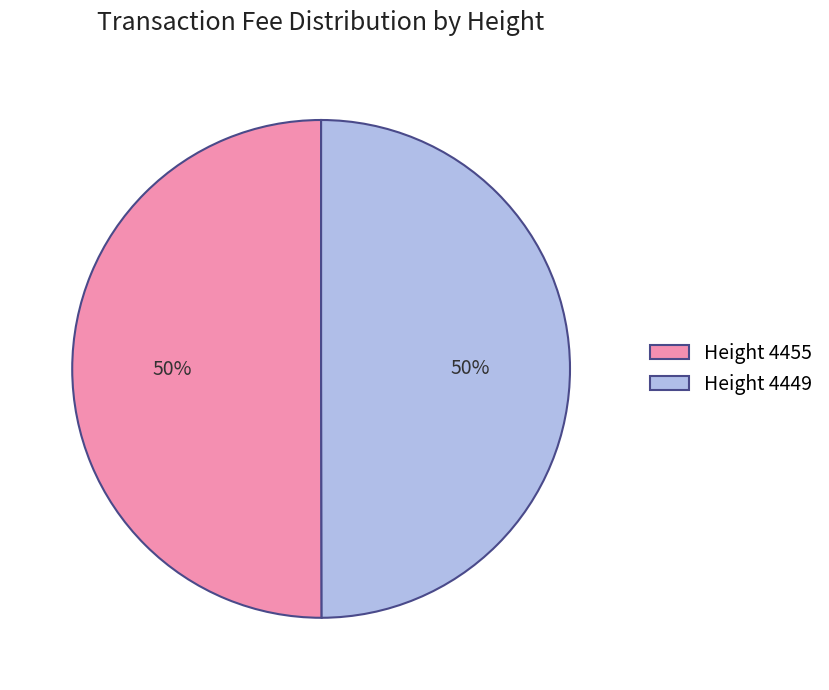

What is the ratio of the value at Height 4455 to the value at Height 4449?

1.0